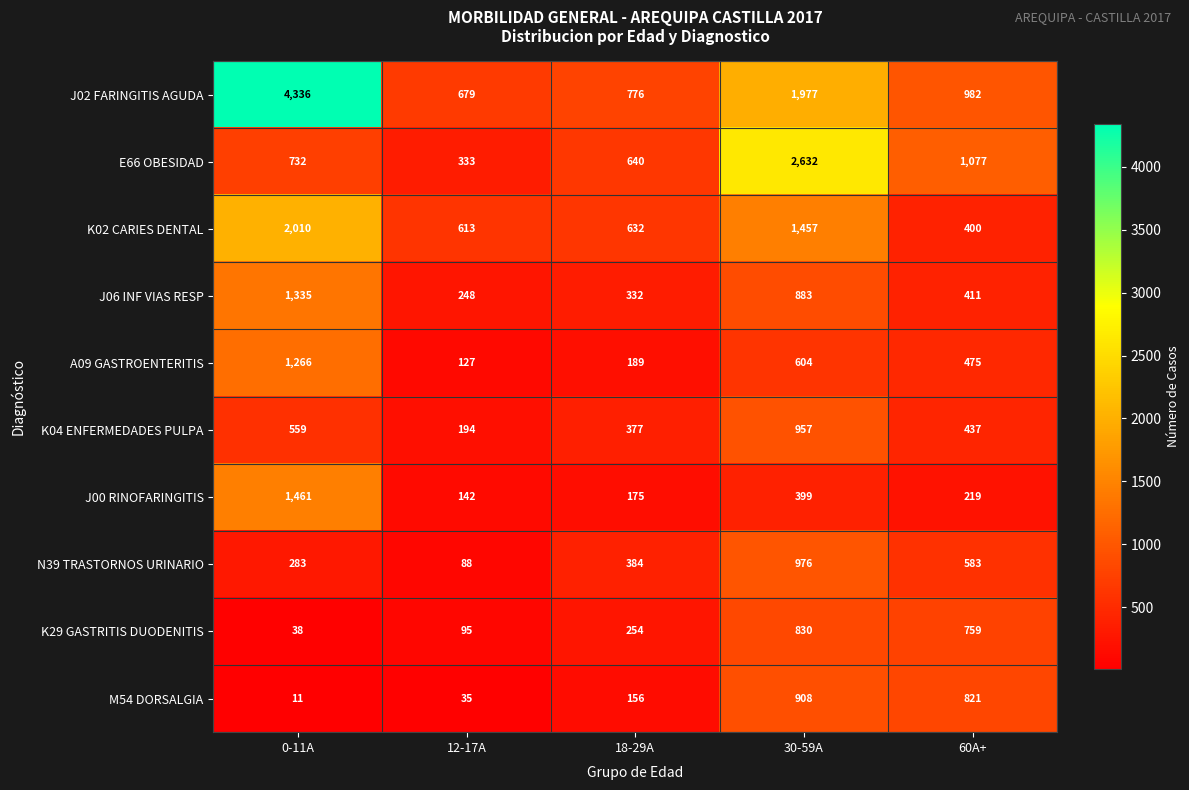

Where does the J02 FARINGITIS AGUDA series first go above 982?

0-11A